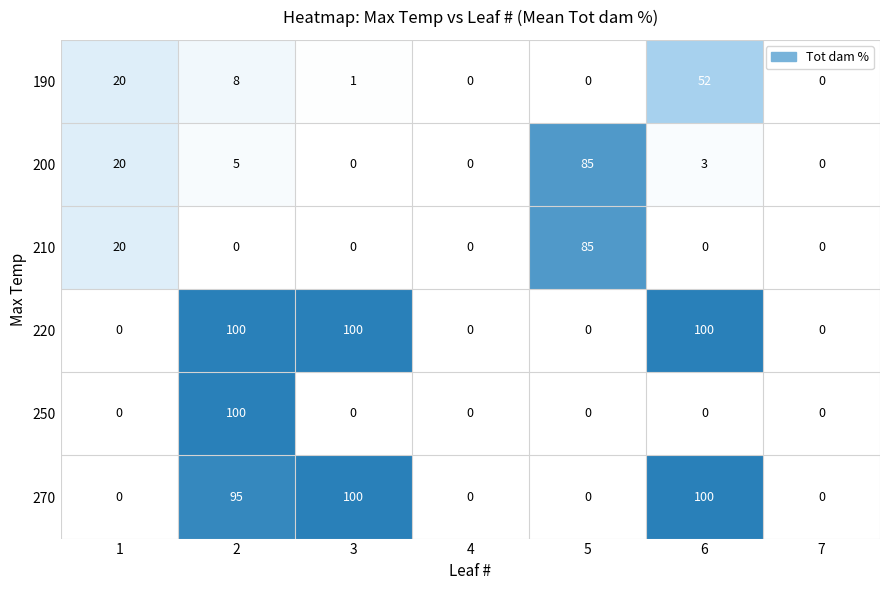

Which series has the largest total across all categories?

row_3